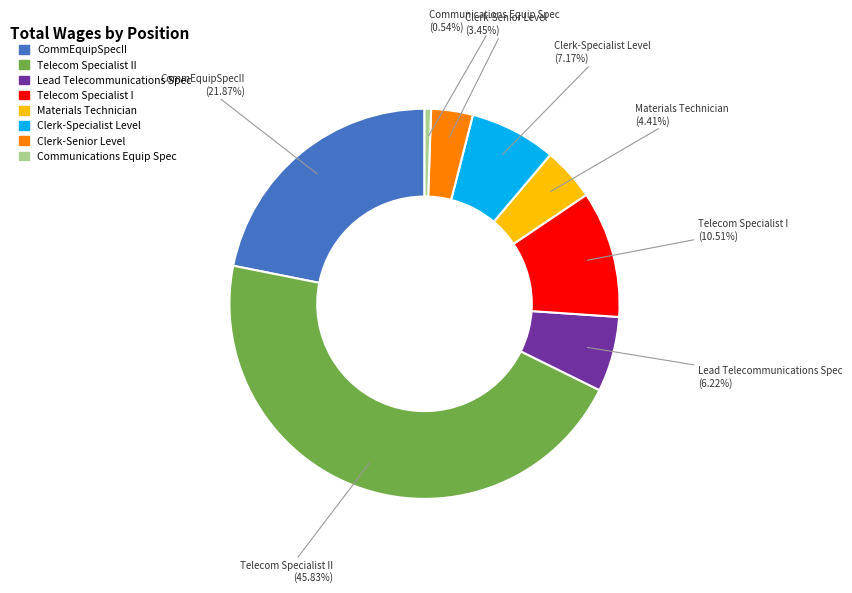

Is there any slice that represents more than half of the pie?

No